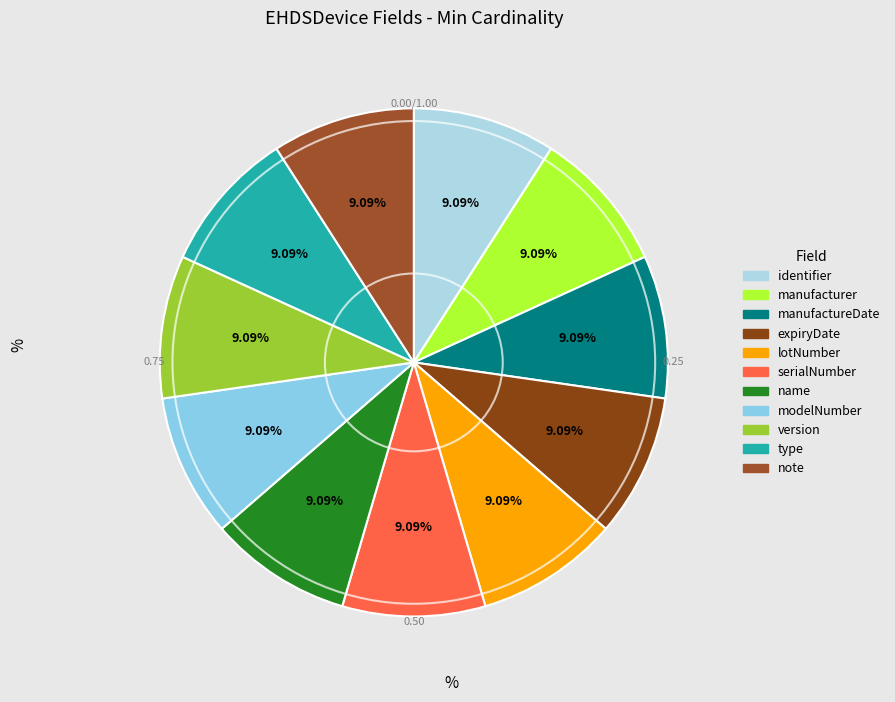

To the nearest percent, what is the average slice percentage?

9%